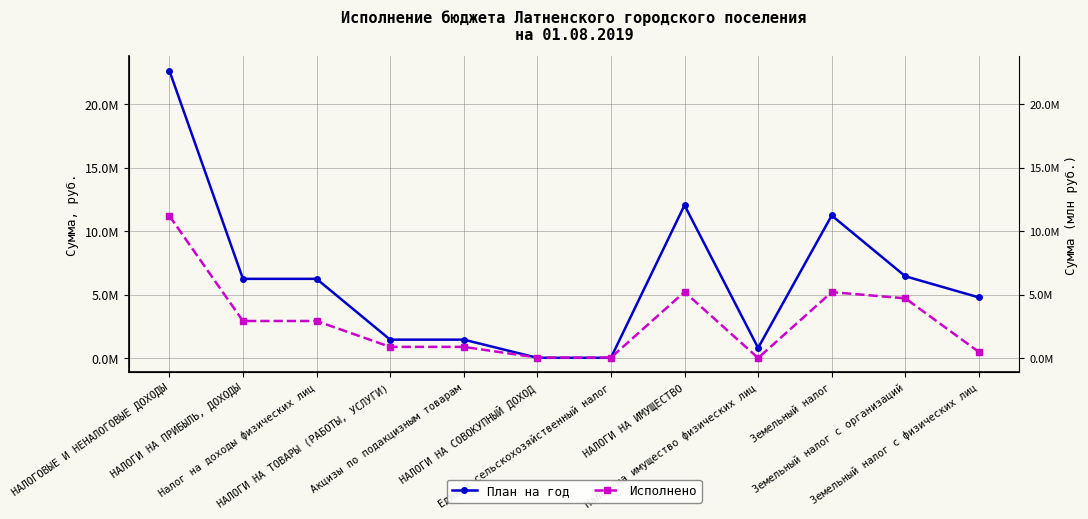

How many times do Исполнено and План на год cross each other?

2